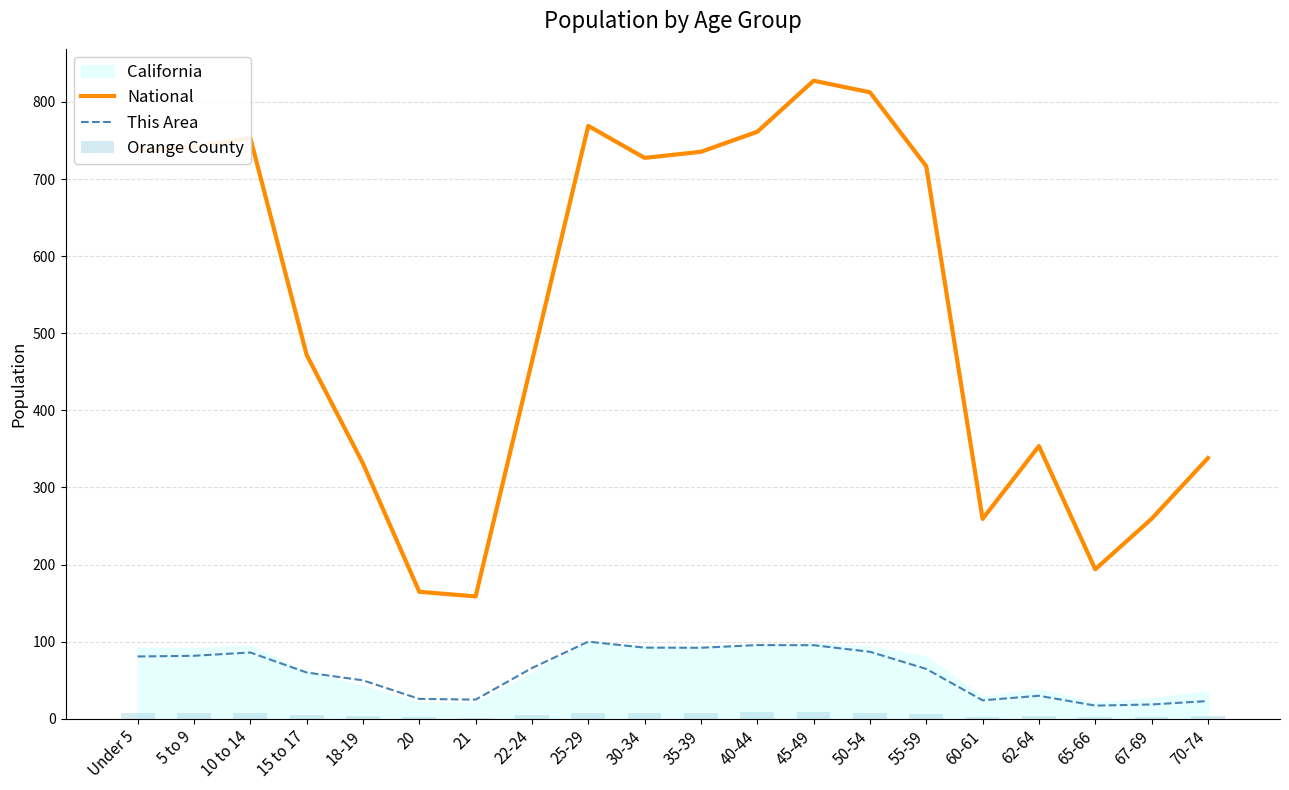

How many categories are shown in the chart?

20